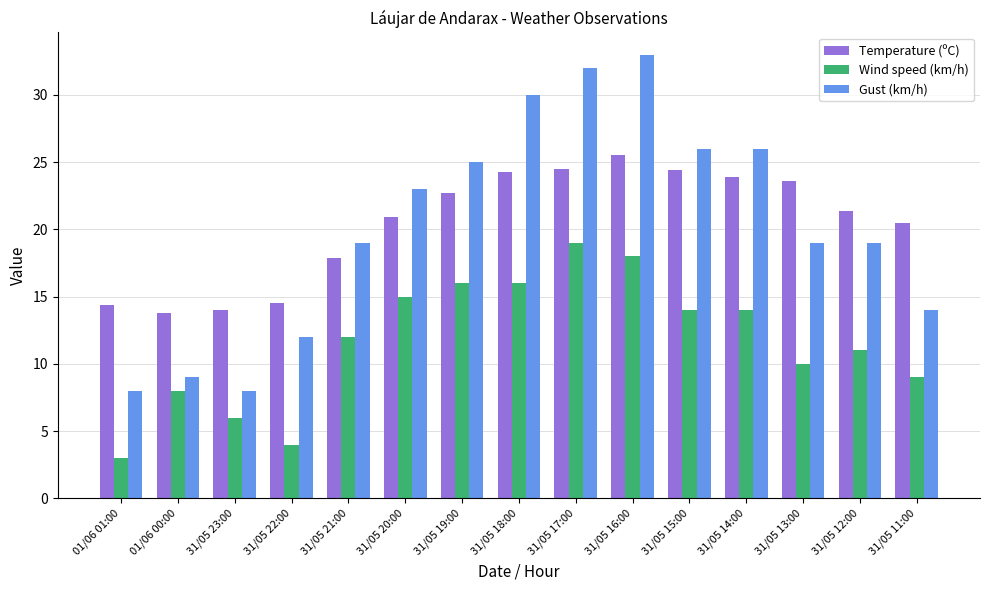

What is the difference between the maximum and second lowest values in the Wind speed (km/h) series?

15.0